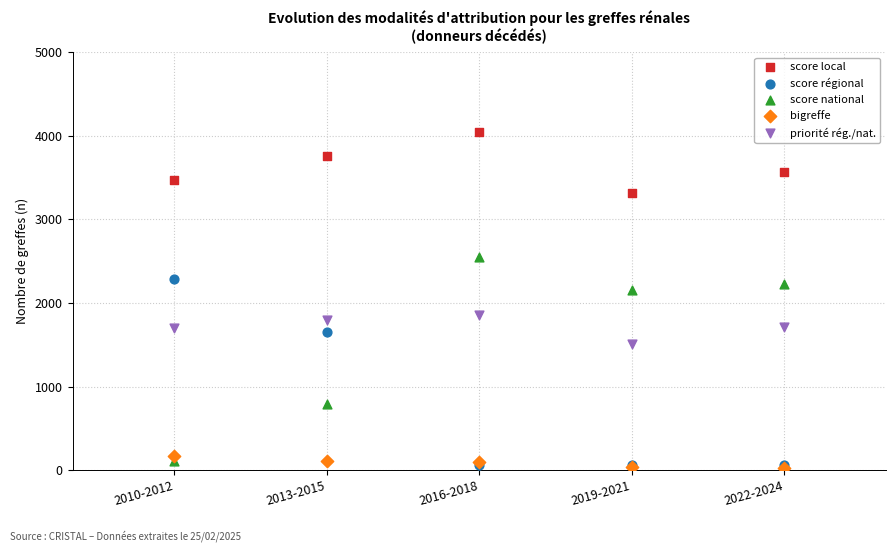

Which series contains the highest Y value?

score local